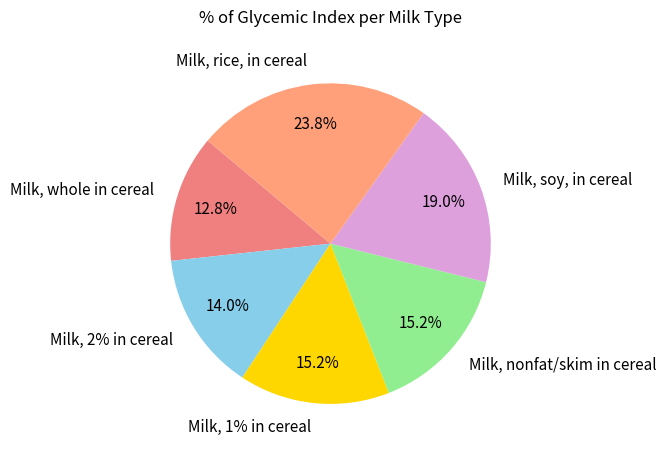

To the nearest percent, what portion does Milk, whole in cereal represent?

13%